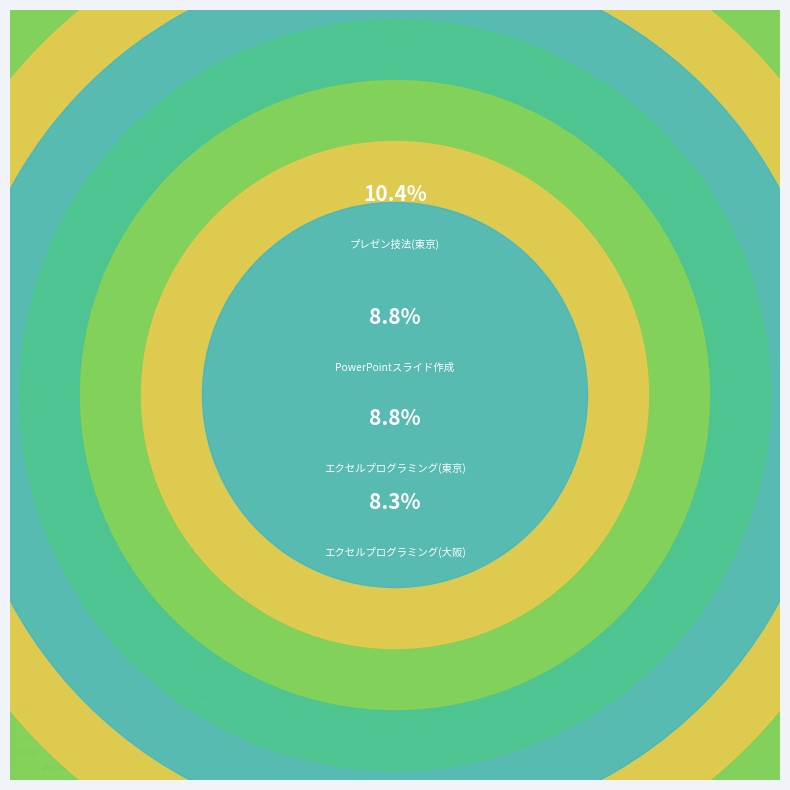

To the nearest percent, what is the average slice percentage?

8%